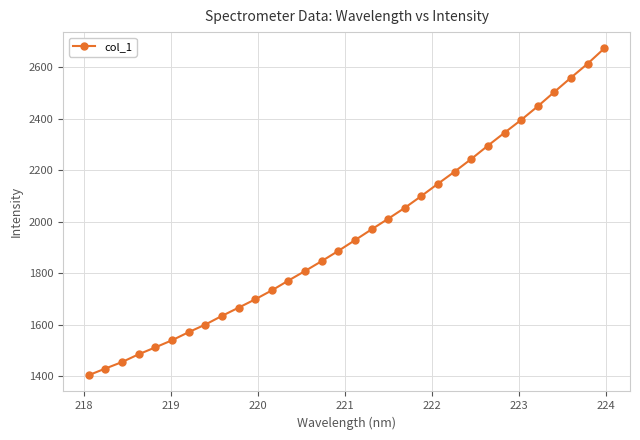

What is the difference between the maximum and minimum values?

1267.3